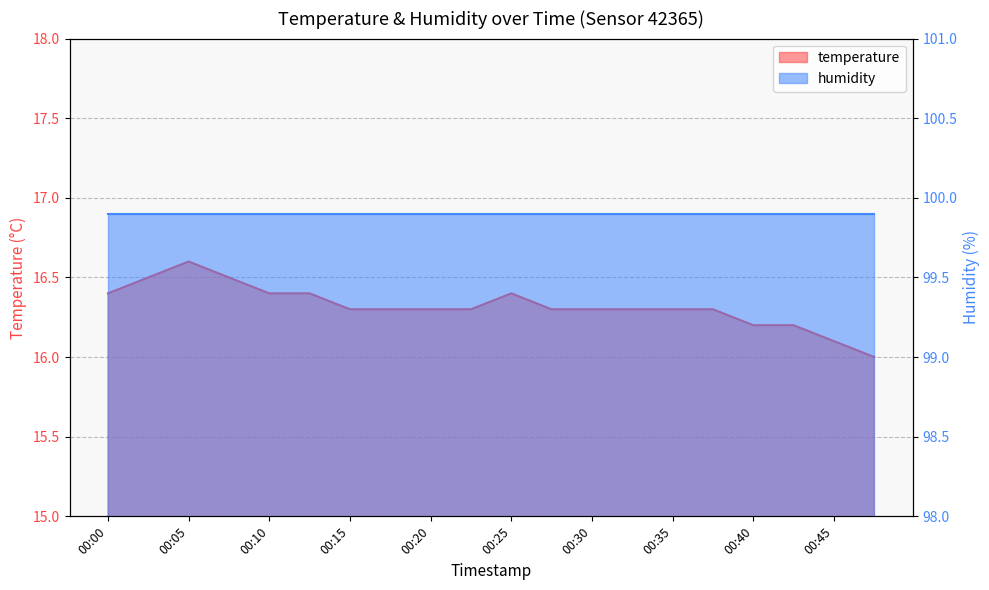

True or false: the data shows 22.0 at 00:25.

False